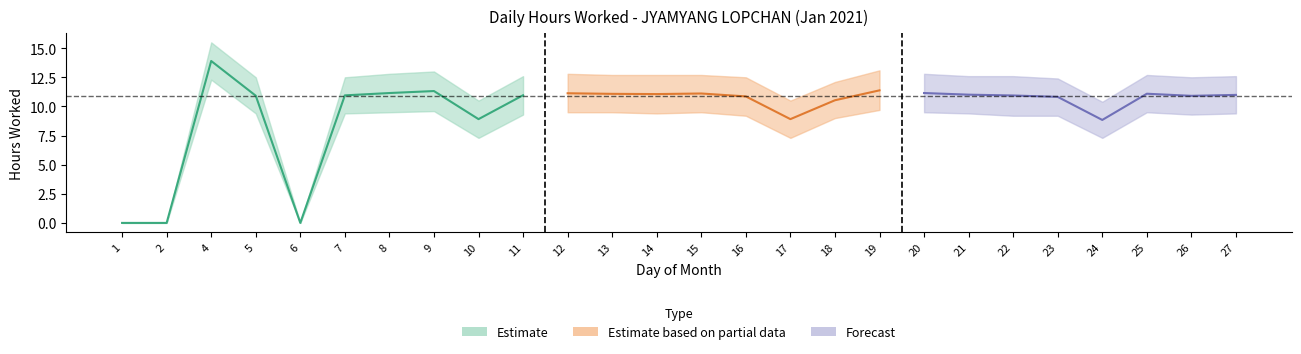

Does the chart display data point markers on the line(s)?

No